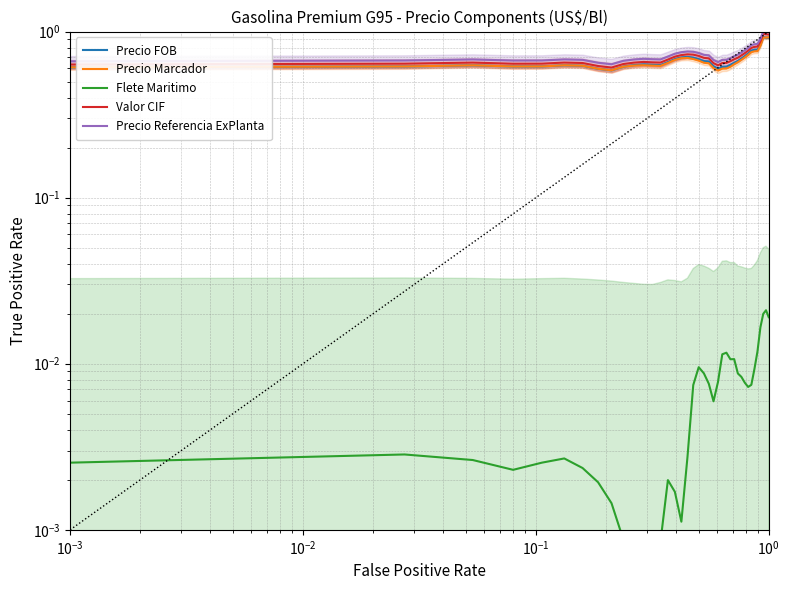

Reading left to right, list all the values displayed in this chart.

Precio FOB: 0.6	0.6	0.6	0.6	0.6	0.6	0.6	0.6	0.6	0.6	0.6	0.6	0.6	0.6	0.7	0.7	0.7	0.7	0.7	0.7	0.7	0.7	0.6	0.6	0.6	0.6	0.6	0.6	0.7	0.7	0.7	0.7	0.8	0.8	0.8	0.8	0.9	0.9	0.9
Precio Marcador: 0.6	0.6	0.6	0.6	0.6	0.6	0.6	0.6	0.6	0.6	0.6	0.6	0.6	0.6	0.6	0.7	0.7	0.7	0.7	0.7	0.6	0.6	0.6	0.6	0.6	0.6	0.6	0.6	0.7	0.7	0.7	0.7	0.8	0.8	0.8	0.8	0.9	0.9	0.9
Flete Maritimo: 0.0	0.0	0.0	0.0	0.0	0.0	0.0	0.0	0.0	0.0	0.0	0.0	0.0	0.0	0.0	0.0	0.0	0.0	0.0	0.0	0.0	0.0	0.0	0.0	0.0	0.0	0.0	0.0	0.0	0.0	0.0	0.0	0.0	0.0	0.0	0.0	0.0	0.0	0.0
Valor CIF: 0.6	0.6	0.7	0.6	0.6	0.7	0.6	0.6	0.6	0.6	0.7	0.7	0.7	0.7	0.7	0.7	0.7	0.7	0.7	0.7	0.7	0.7	0.6	0.6	0.6	0.6	0.7	0.7	0.7	0.7	0.7	0.8	0.8	0.8	0.8	0.9	1.0	1.0	1.0
Precio Referencia ExPlanta: 0.7	0.7	0.7	0.7	0.7	0.7	0.7	0.6	0.6	0.7	0.7	0.7	0.7	0.7	0.7	0.7	0.8	0.8	0.8	0.7	0.7	0.7	0.7	0.7	0.7	0.7	0.7	0.7	0.7	0.7	0.8	0.8	0.8	0.8	0.8	0.9	1.0	1.0	1.0